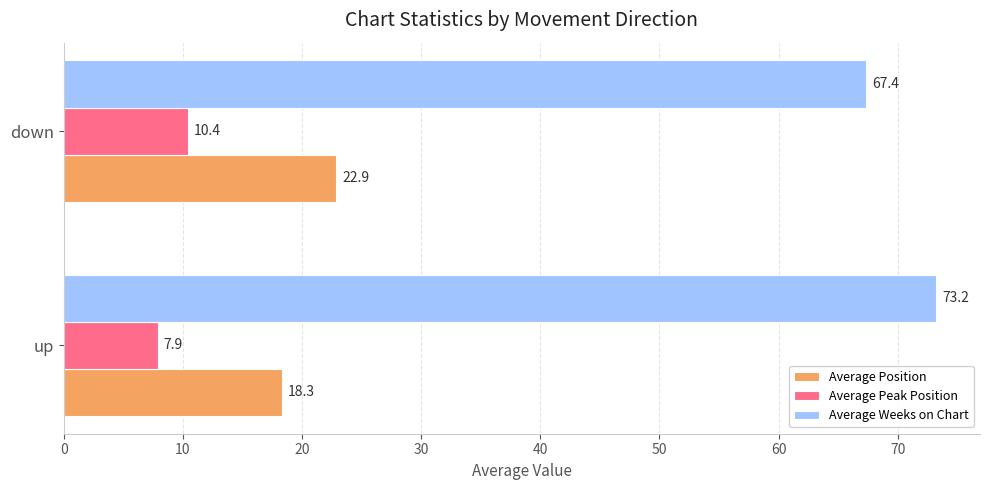

The Average Position series shows 18.3 at up. True or false?

True